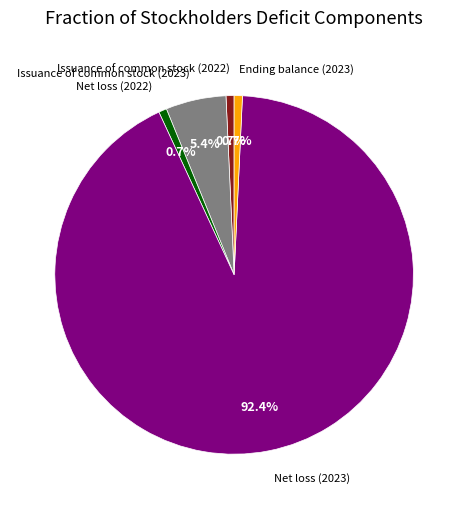

Does any single category account for the majority?

Yes